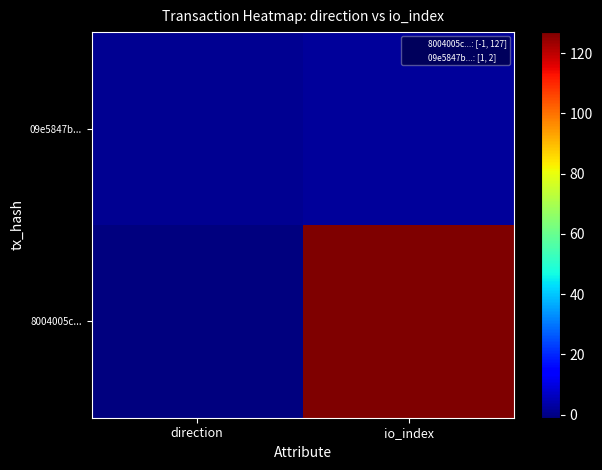

What is the greatest value displayed?

127